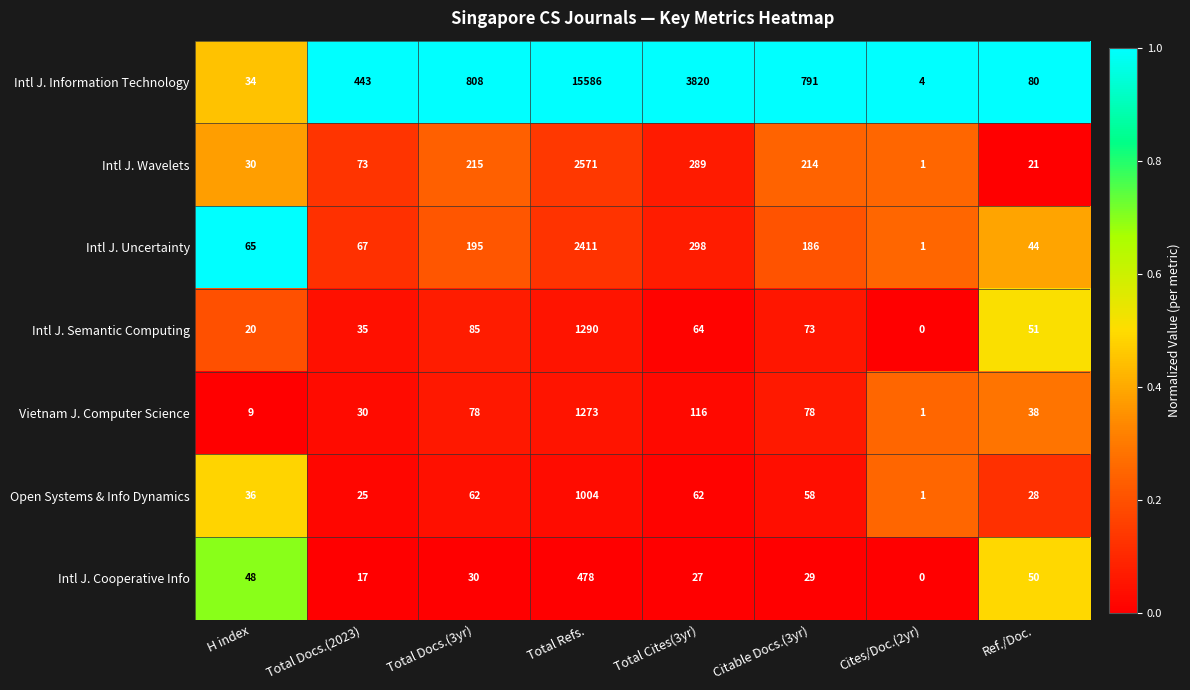

At which label does Intl J. Information Technology first exceed 791?

Total Docs.(3yr)